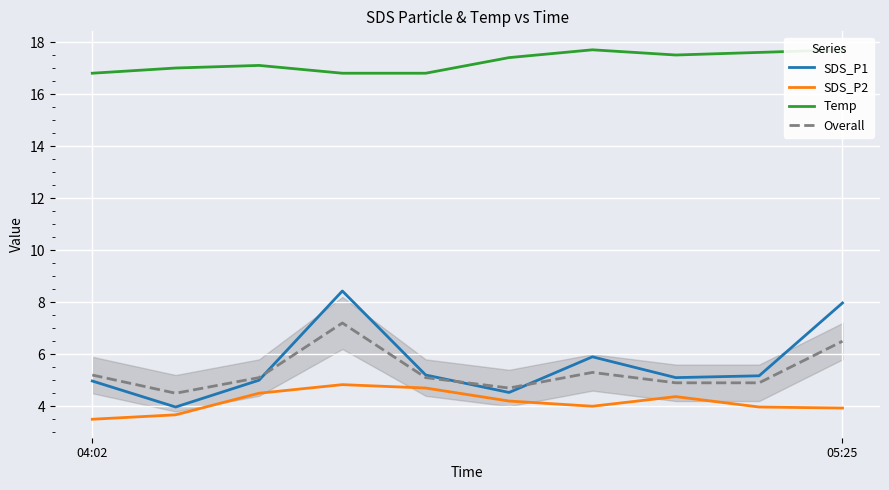

How many data points in Temp are above 17?

6